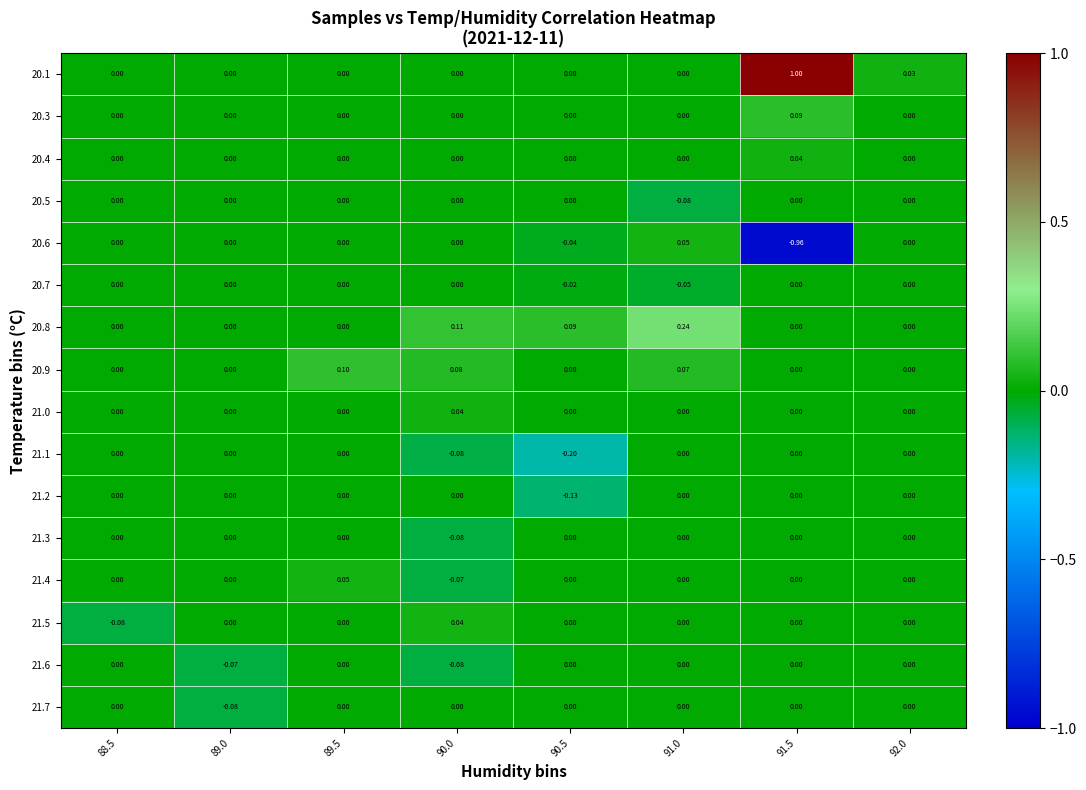

Reading left to right, what are all the values shown in this chart?

20.1: 88.5=0.0	89.0=0.0	89.5=0.0	90.0=0.0	90.5=0.0	91.0=0.0	91.5=1.0	92.0=0.0
20.3: 88.5=0.0	89.0=0.0	89.5=0.0	90.0=0.0	90.5=0.0	91.0=0.0	91.5=0.1	92.0=0.0
20.4: 88.5=0.0	89.0=0.0	89.5=0.0	90.0=0.0	90.5=0.0	91.0=0.0	91.5=0.0	92.0=0.0
20.5: 88.5=0.0	89.0=0.0	89.5=0.0	90.0=0.0	90.5=0.0	91.0=-0.1	91.5=0.0	92.0=0.0
20.6: 88.5=0.0	89.0=0.0	89.5=0.0	90.0=0.0	90.5=-0.0	91.0=0.1	91.5=-1.0	92.0=0.0
20.7: 88.5=0.0	89.0=0.0	89.5=0.0	90.0=0.0	90.5=-0.0	91.0=-0.1	91.5=0.0	92.0=0.0
20.8: 88.5=0.0	89.0=0.0	89.5=0.0	90.0=0.1	90.5=0.1	91.0=0.2	91.5=0.0	92.0=0.0
20.9: 88.5=0.0	89.0=0.0	89.5=0.1	90.0=0.1	90.5=0.0	91.0=0.1	91.5=0.0	92.0=0.0
21.0: 88.5=0.0	89.0=0.0	89.5=0.0	90.0=0.0	90.5=0.0	91.0=0.0	91.5=0.0	92.0=0.0
21.1: 88.5=0.0	89.0=0.0	89.5=0.0	90.0=-0.1	90.5=-0.2	91.0=0.0	91.5=0.0	92.0=0.0
21.2: 88.5=0.0	89.0=0.0	89.5=0.0	90.0=0.0	90.5=-0.1	91.0=0.0	91.5=0.0	92.0=0.0
21.3: 88.5=0.0	89.0=0.0	89.5=0.0	90.0=-0.1	90.5=0.0	91.0=0.0	91.5=0.0	92.0=0.0
21.4: 88.5=0.0	89.0=0.0	89.5=0.1	90.0=-0.1	90.5=0.0	91.0=0.0	91.5=0.0	92.0=0.0
21.5: 88.5=-0.1	89.0=0.0	89.5=0.0	90.0=0.0	90.5=0.0	91.0=0.0	91.5=0.0	92.0=0.0
21.6: 88.5=0.0	89.0=-0.1	89.5=0.0	90.0=-0.1	90.5=0.0	91.0=0.0	91.5=0.0	92.0=0.0
21.7: 88.5=0.0	89.0=-0.1	89.5=0.0	90.0=0.0	90.5=0.0	91.0=0.0	91.5=0.0	92.0=0.0